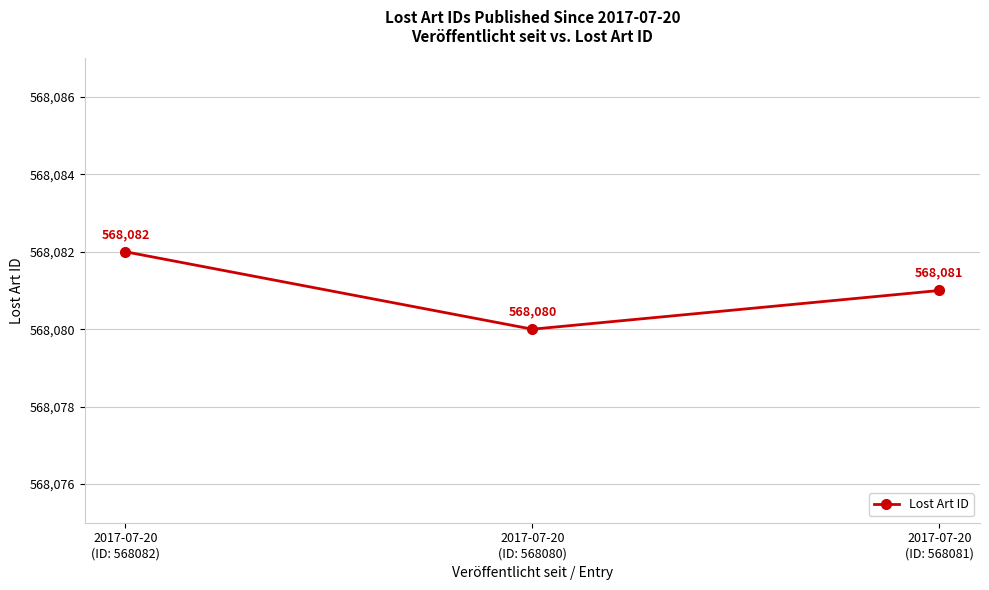

What is the sum of all values?

1704243